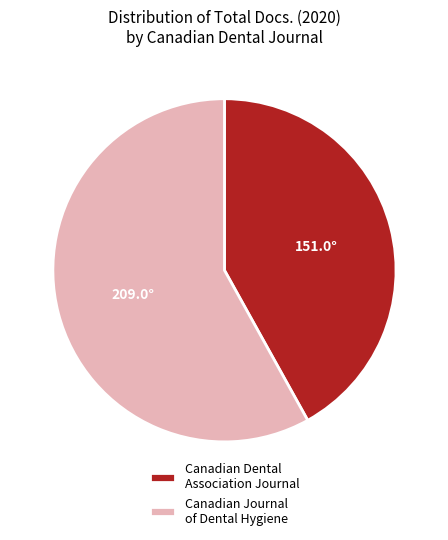

True or false: Canadian Dental Association Journal accounts for 42% of the total.

True